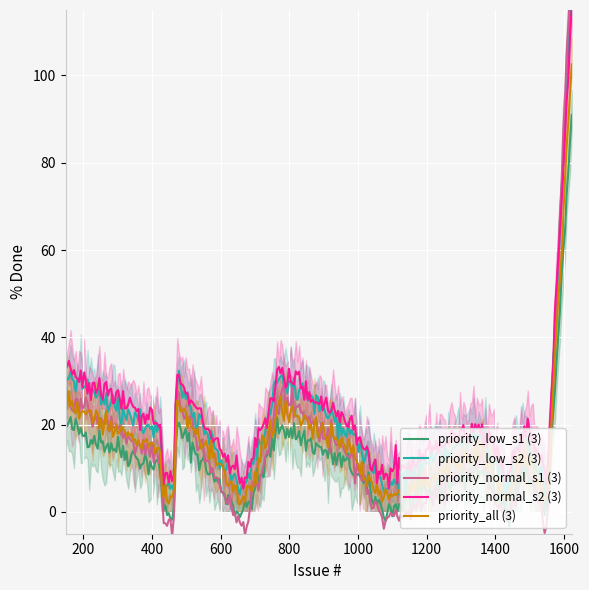

How many points are higher than both their immediate neighbors (excluding endpoints)?

5